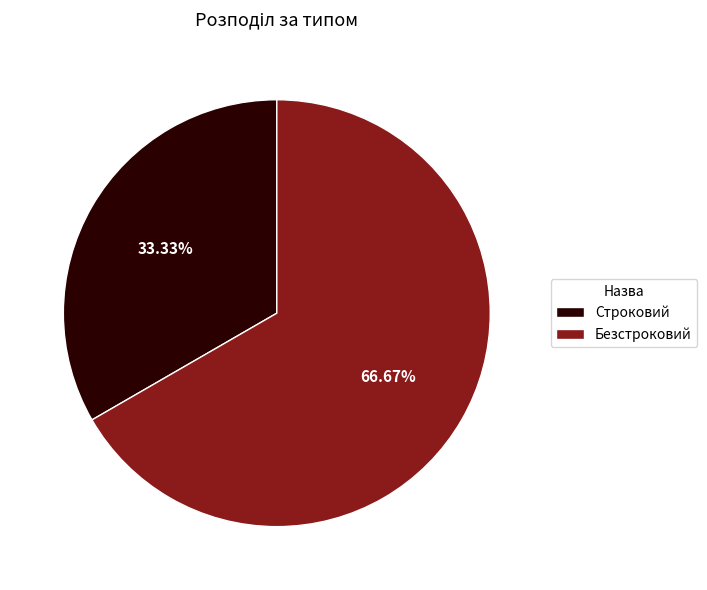

To the nearest percent, what percentage of the pie is Безстроковий?

67%